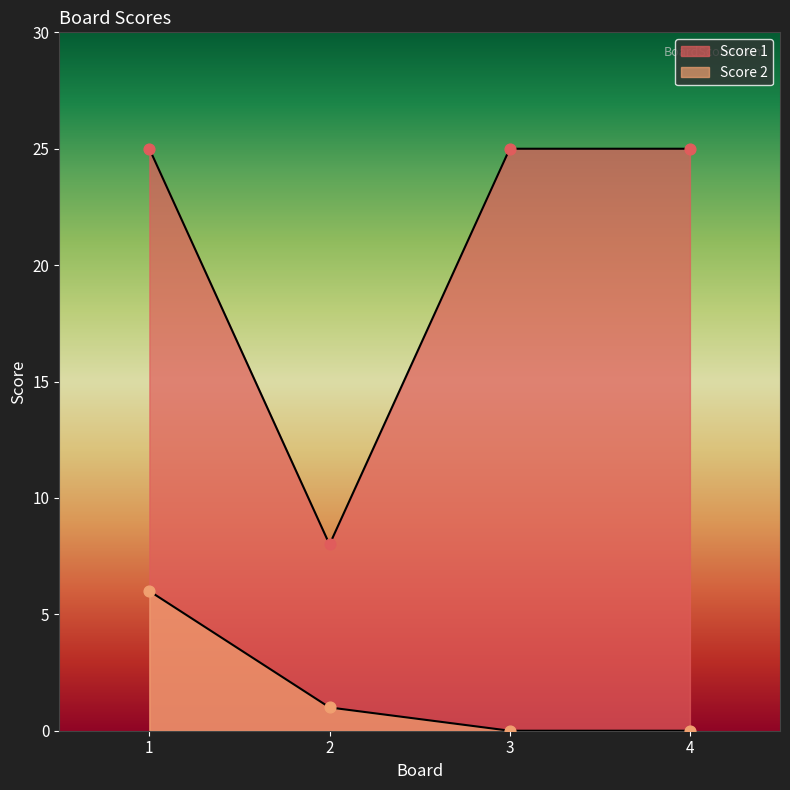

At which category is the sum across all series the highest?

1